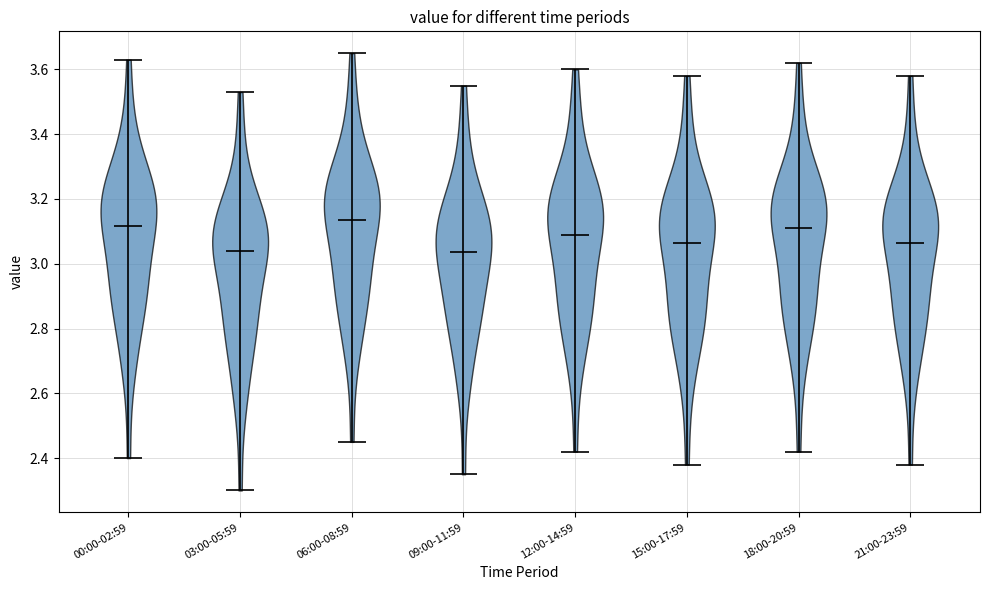

What is the lowest point the violin for 06:00-08:59 reaches on the y-axis? The values are not printed on the chart, so give them approximately, as read against the axis.

2.46